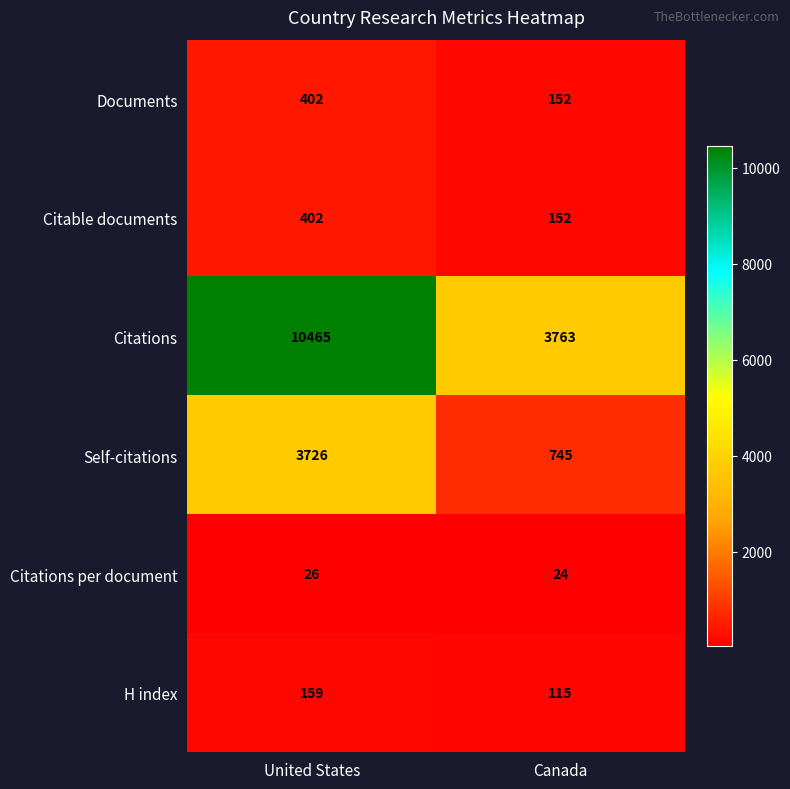

At which category is the sum across all series the highest?

United States